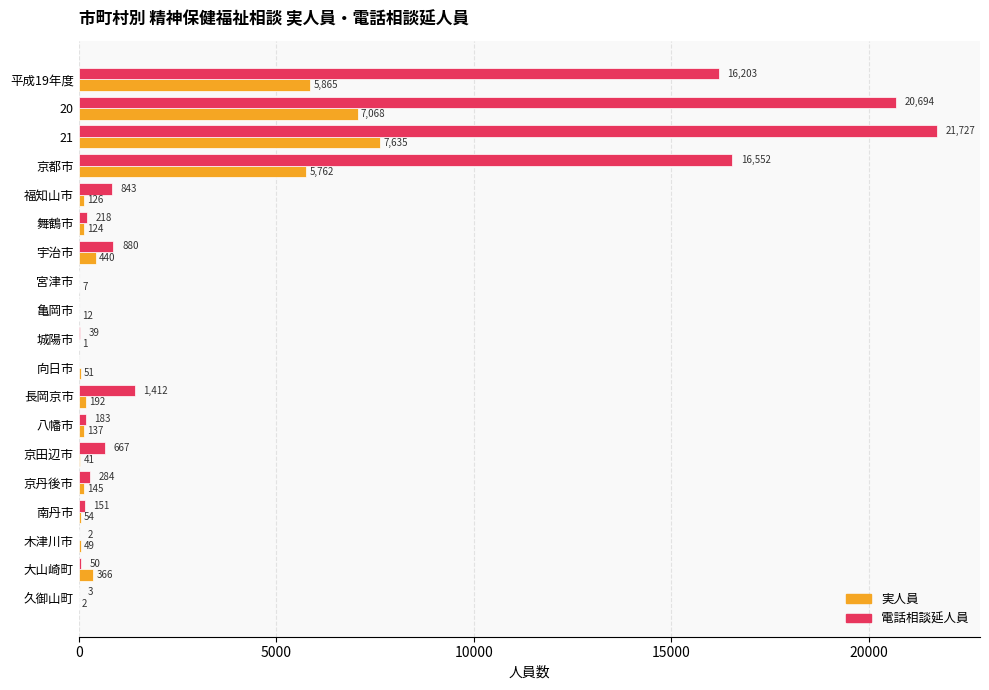

Which series has the largest total across all categories?

電話相談延人員